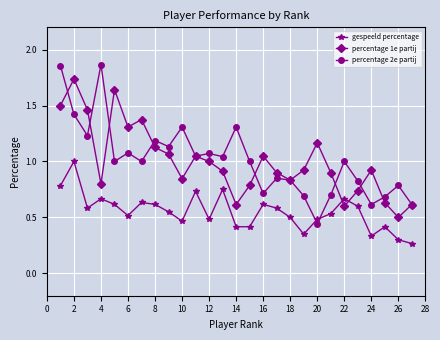

True or false: gespeeld percentage has more than 1 interior local peaks.

True